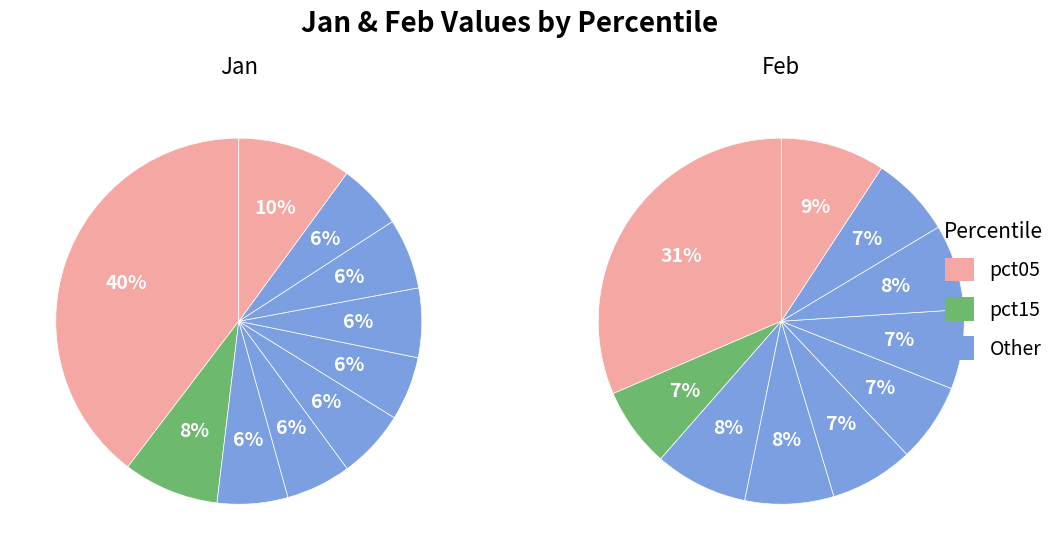

Is there a majority slice in this chart?

No